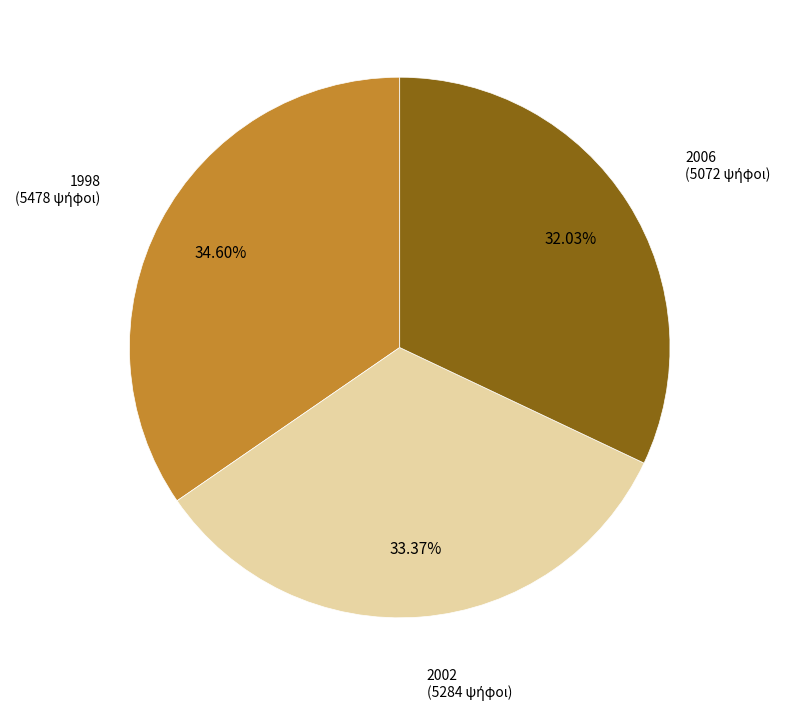

Does any single category account for the majority?

No